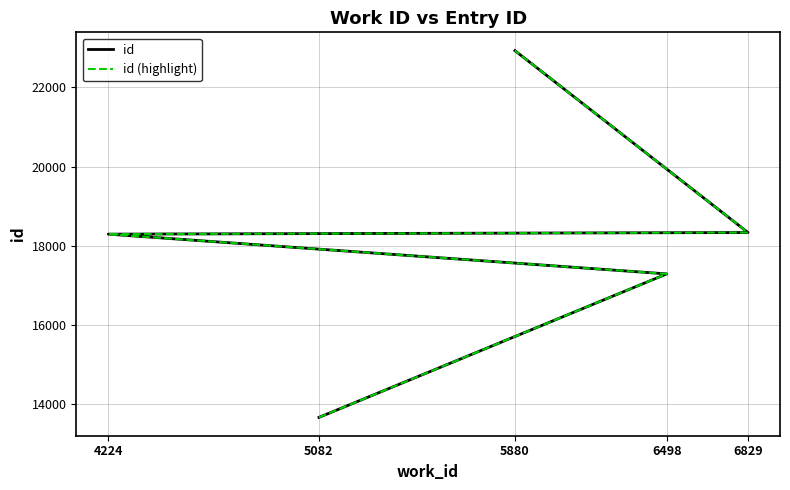

At how many categories does at least one series exceed 18936?

1